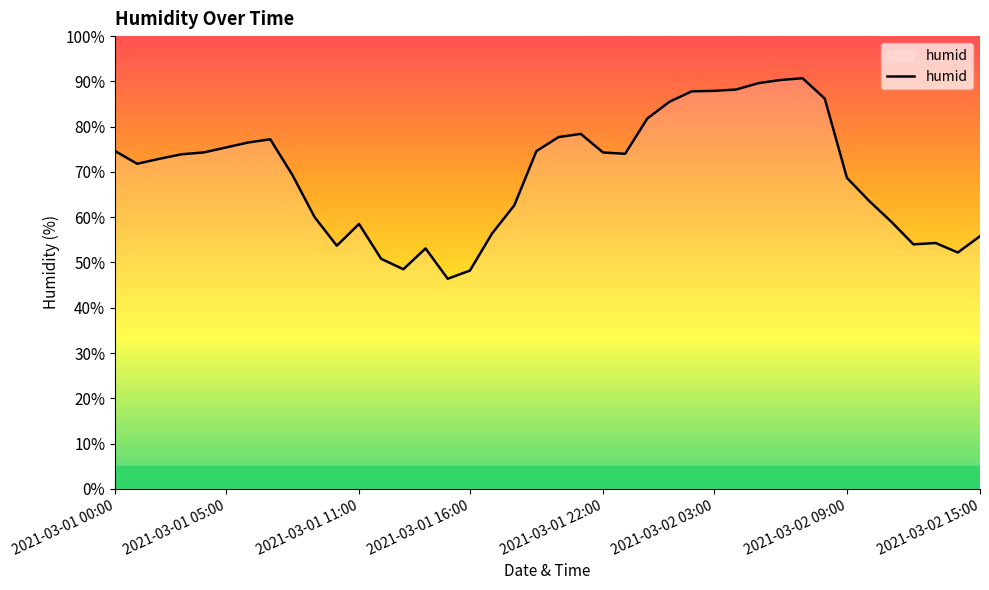

True or false: there are more than 2 points higher than both neighbors.

True